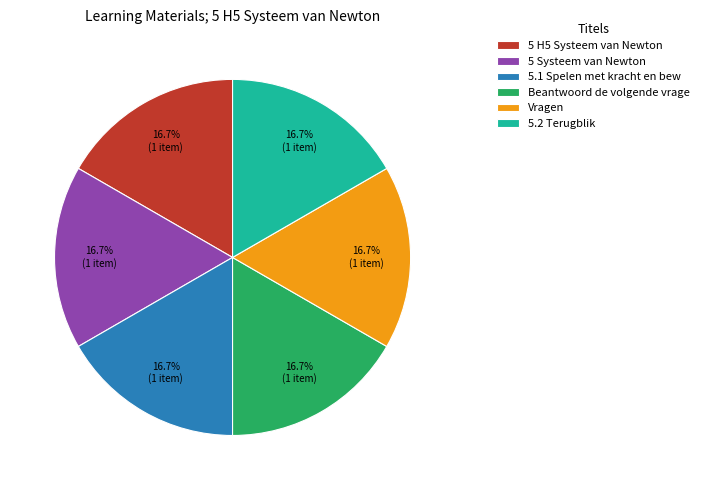

What is the ratio of the value at 5 Systeem van Newton to the value at 5.2 Terugblik?

1.0